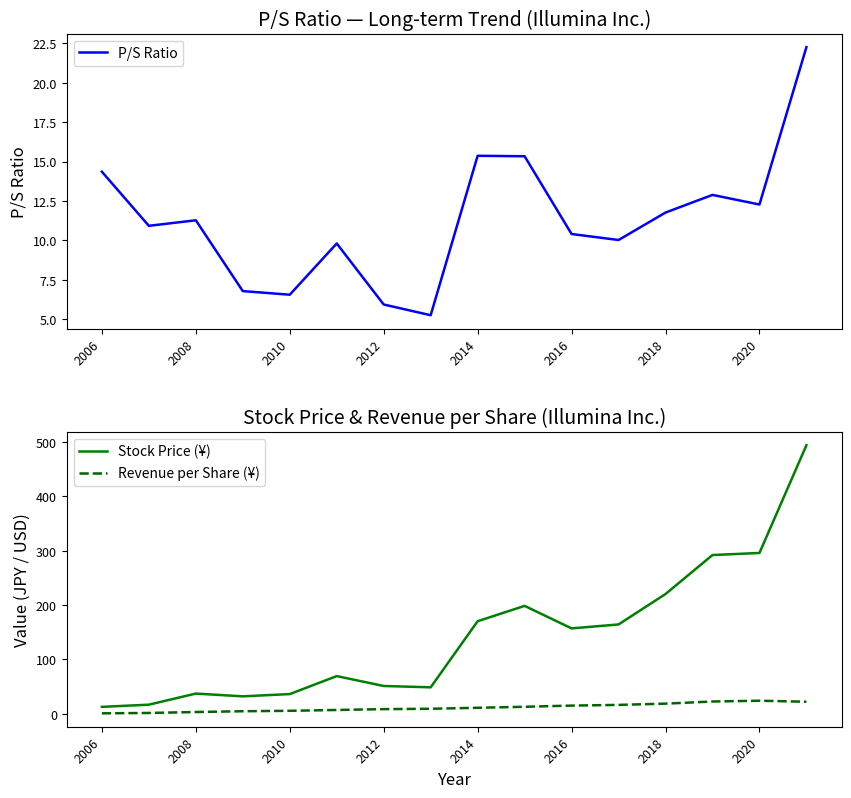

The value of P/S Ratio at 2006 is 14.4. True or false?

True